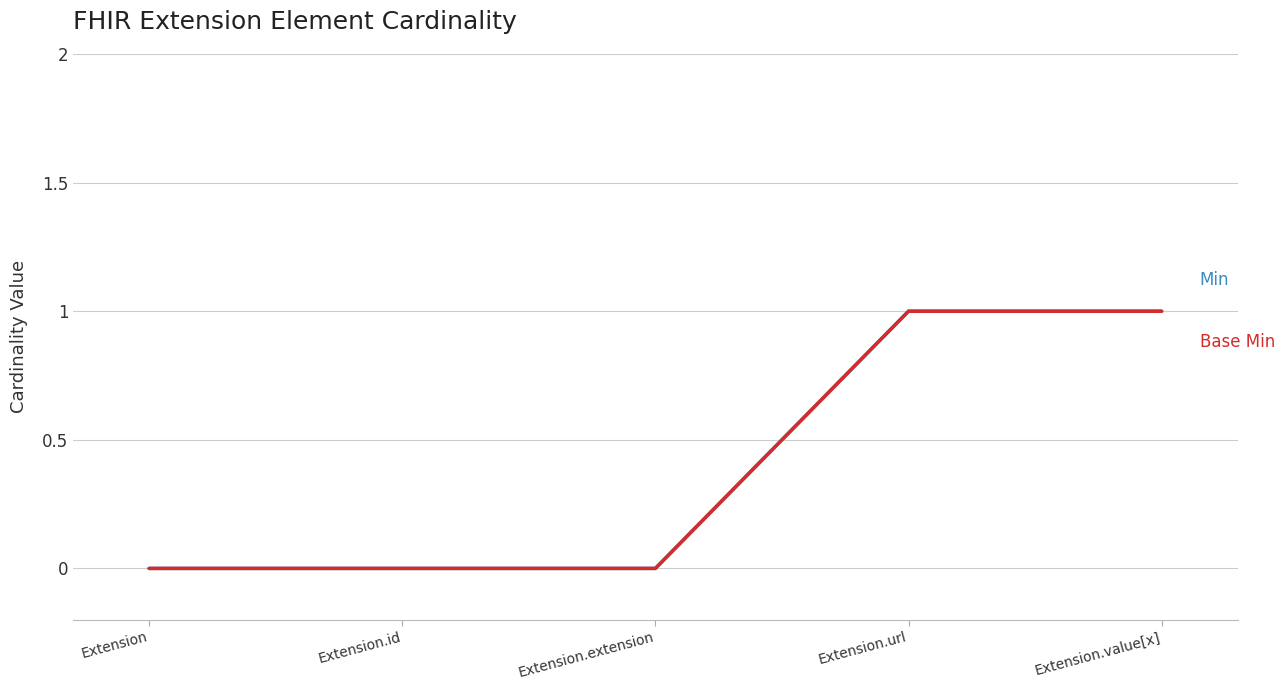

At which category is the sum across all series the highest?

Extension.url